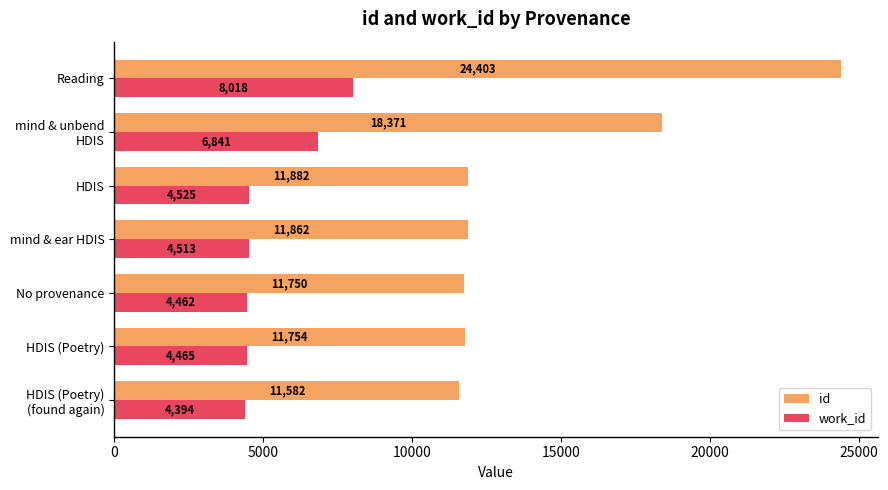

At No provenance, list the series in order from smallest to largest.

work_id, id